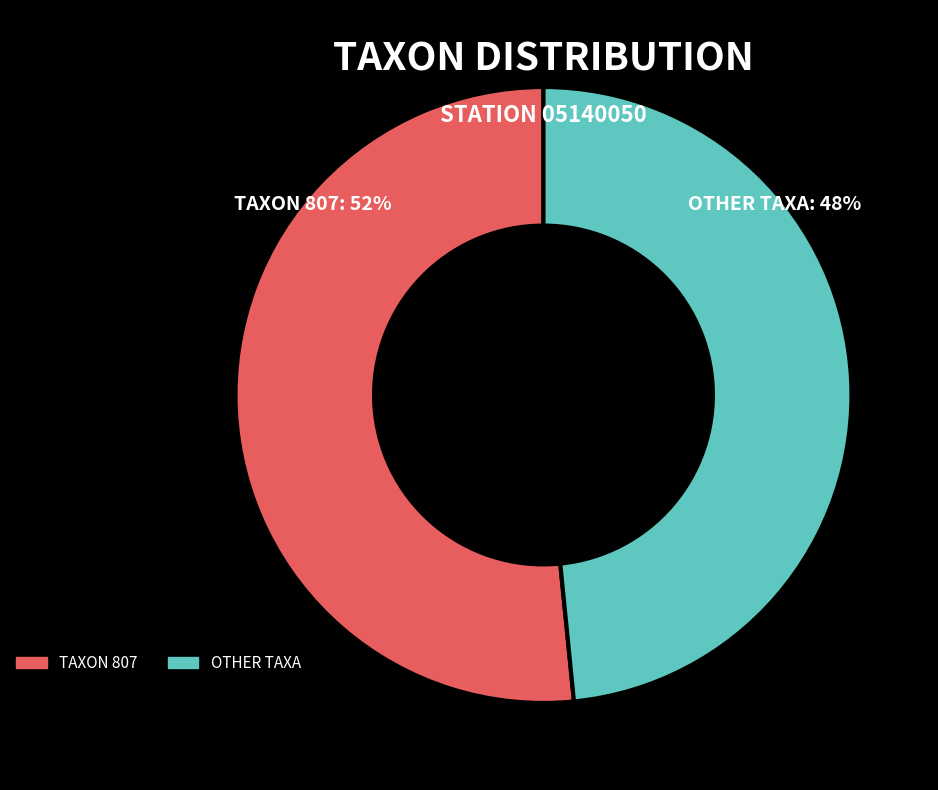

How many slices are in this pie chart?

2